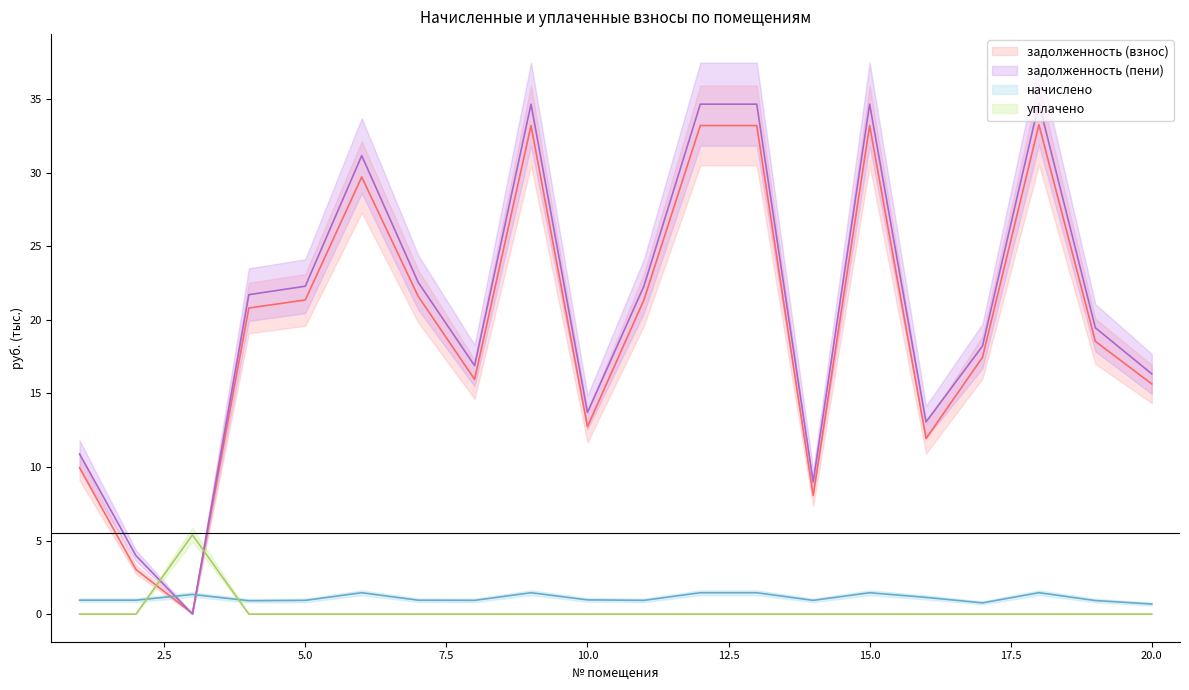

At which category is the sum across all series the highest?

18